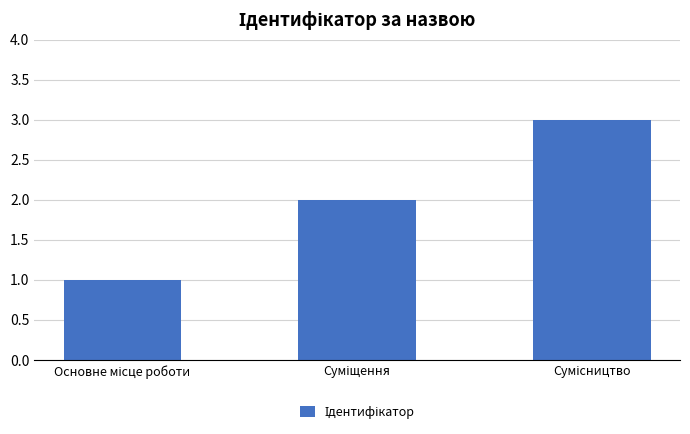

What is the sum of all values?

6